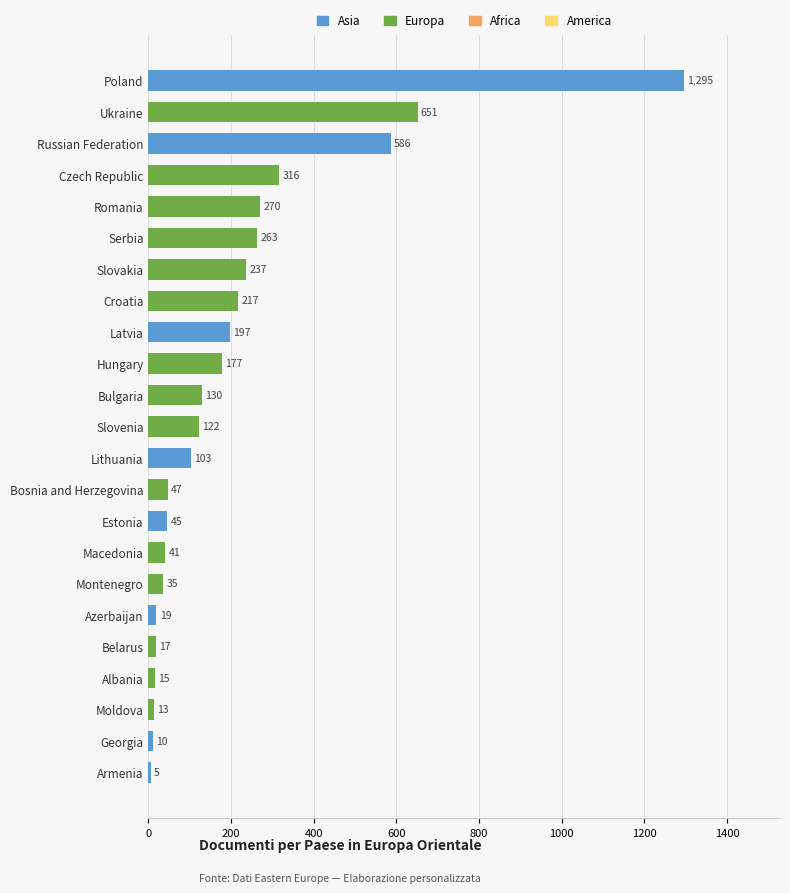

What is the change in value from Slovenia to Estonia?

-77